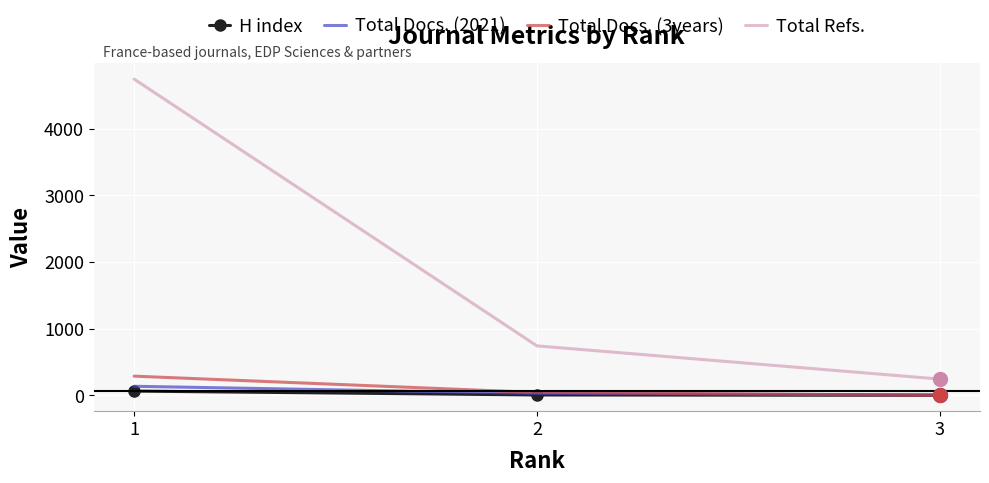

At which label does Total Docs. (3years) first exceed 45?

1